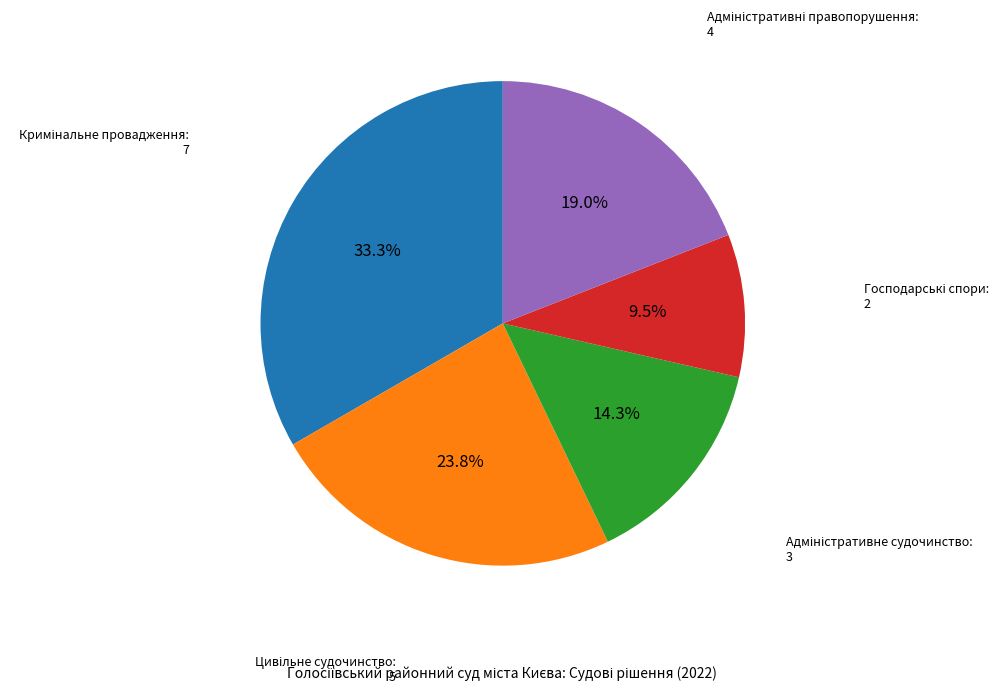

Does any single category account for the majority?

No